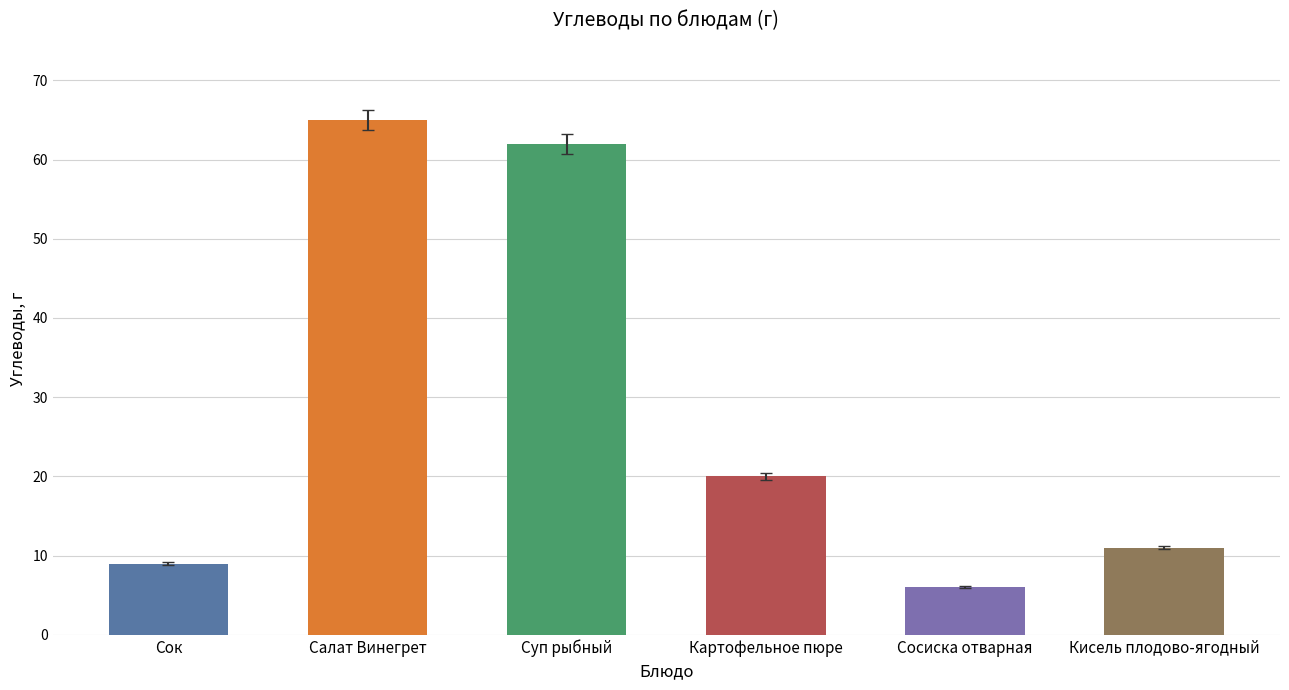

What is the difference between the second highest and second lowest values?

53